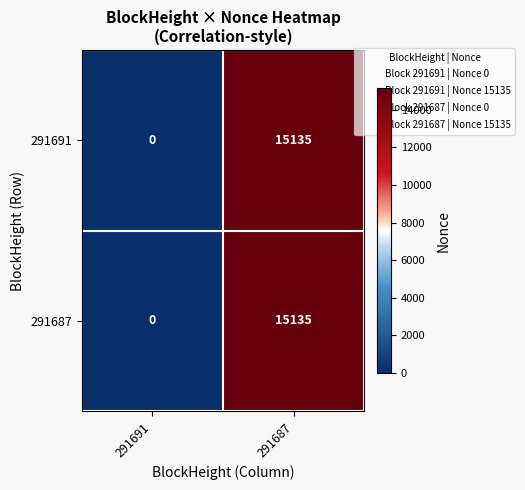

At which category is the sum across all series the highest?

291687